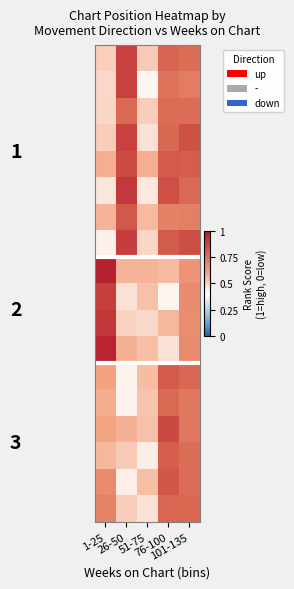

Count the number of categories in the chart.

5